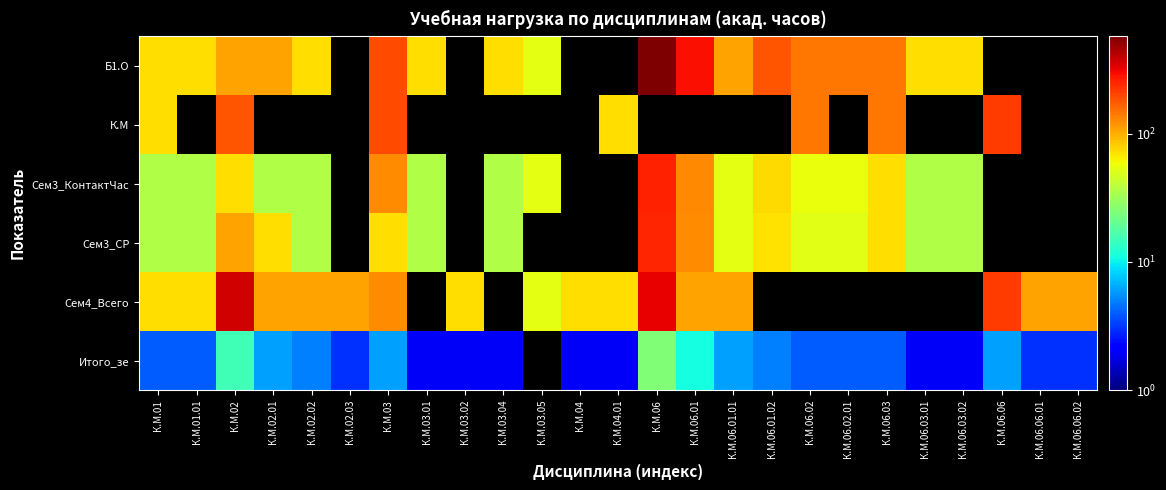

What is the greatest value displayed?

576.0